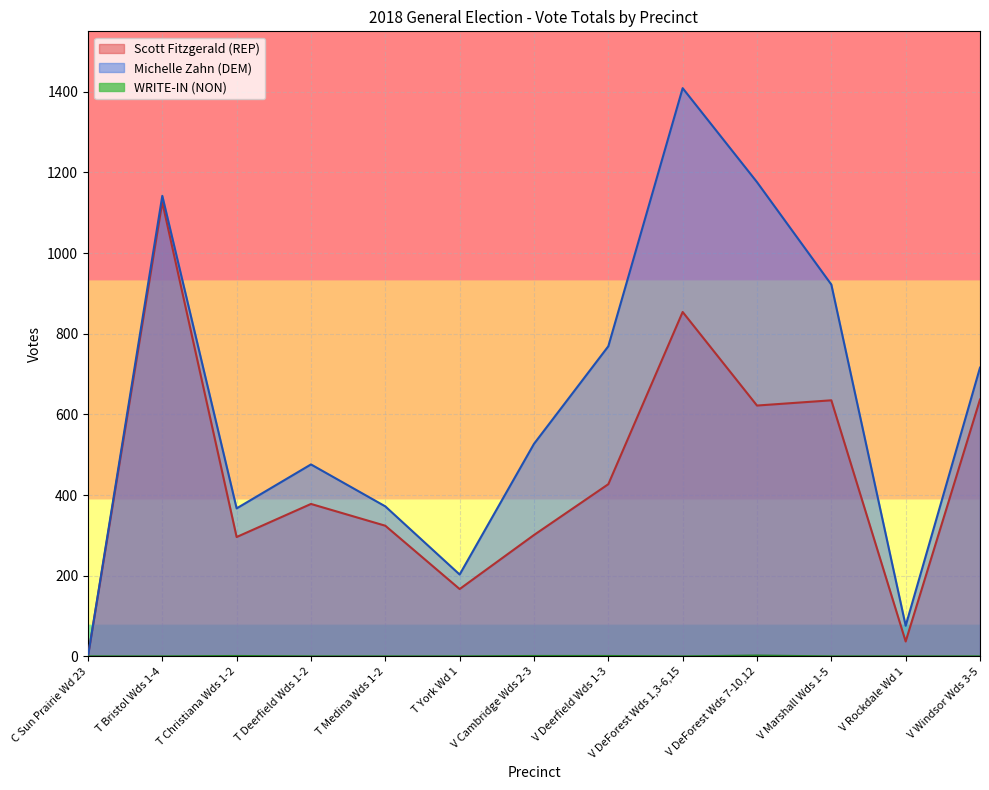

How many lines are shown in the chart?

3